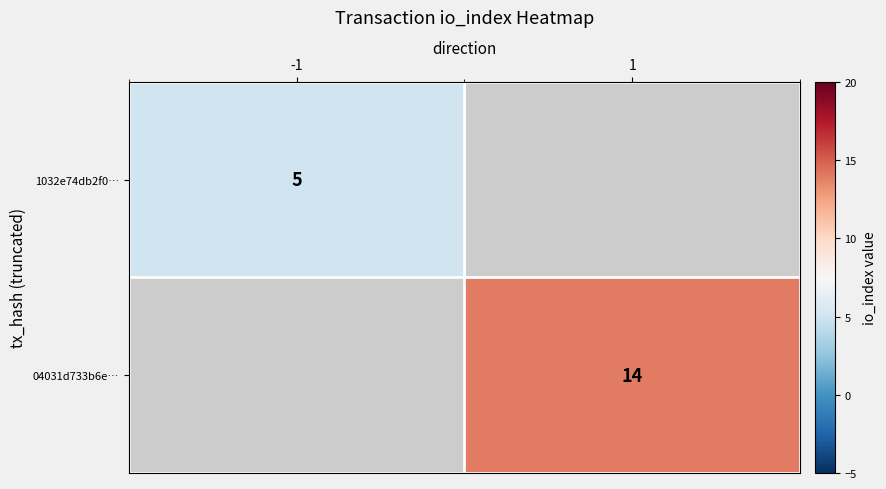

Is it true that 1032e74db2f0… equals 5 at -1?

True